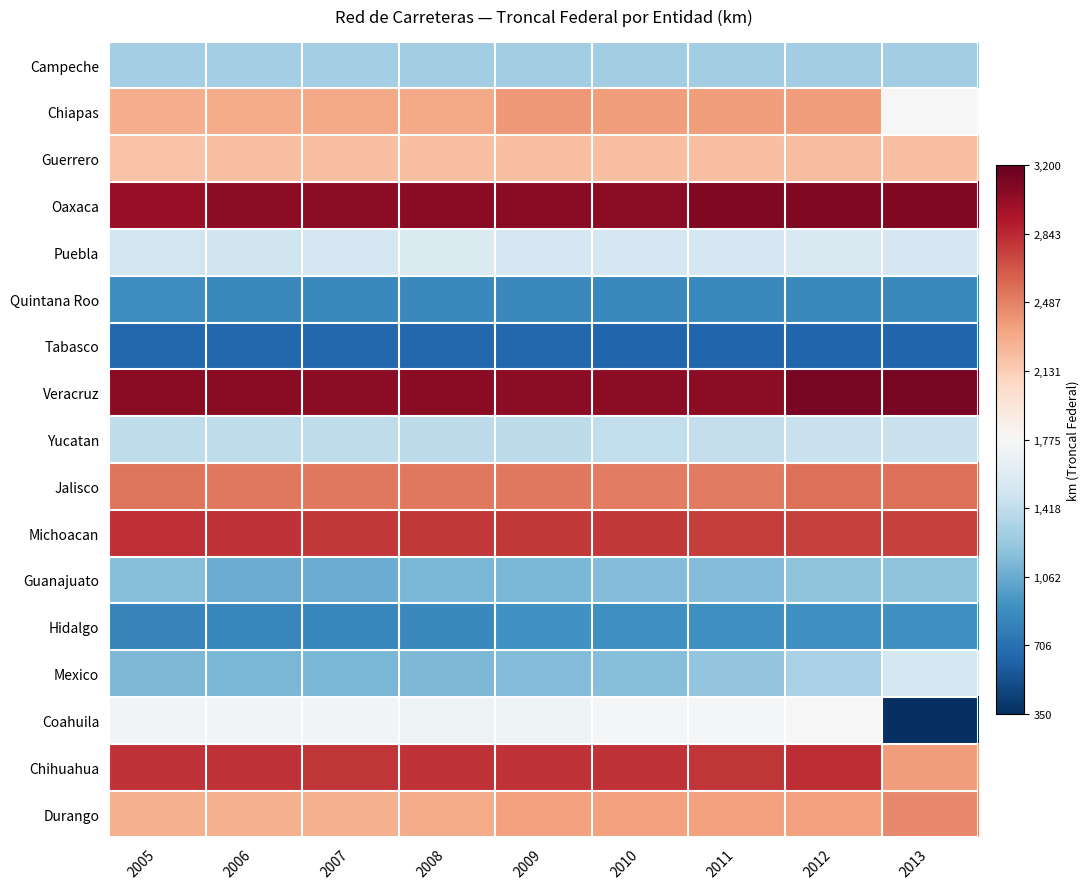

At which category is the sum across all series the highest?

2012